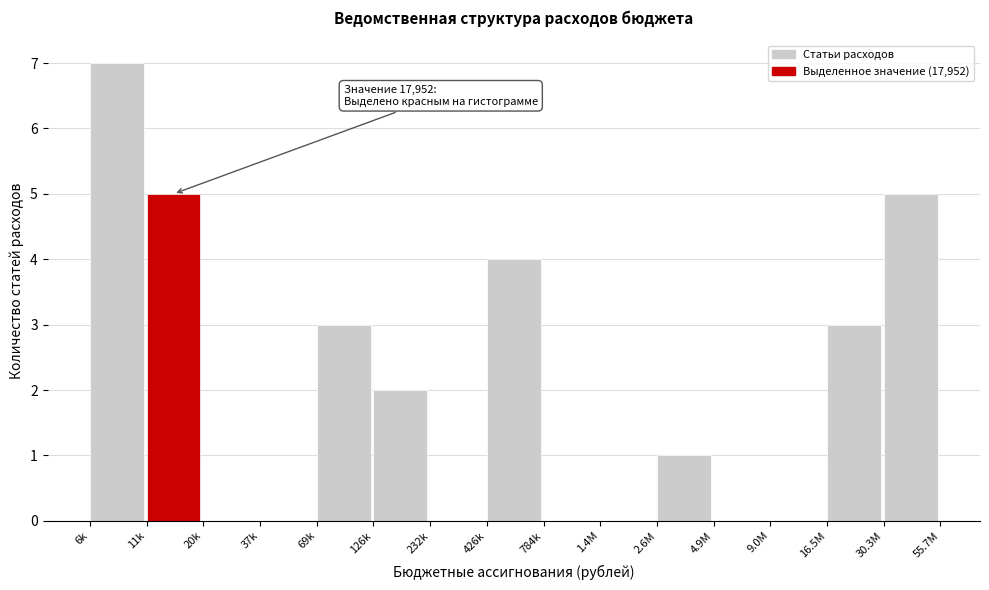

Reading right to left, extract all data points from this chart.

30.3M=5	16.5M=3	9.0M=0	4.9M=0	2.6M=1	1.4M=0	784k=0	426k=4	232k=0	126k=2	69k=3	37k=0	20k=0	11k=5	6k=7